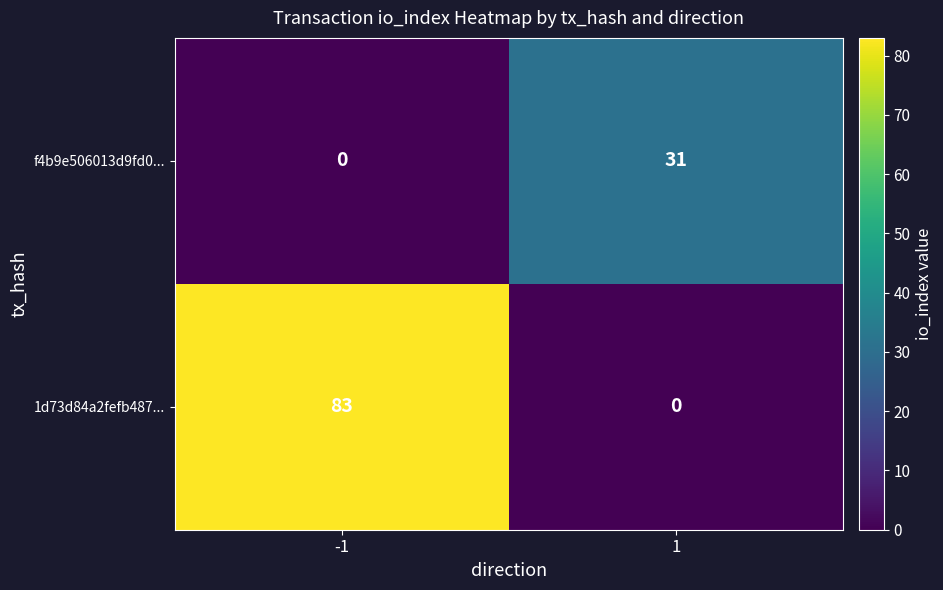

What value does the 1d73d84a2fefb487... series have at -1, to the nearest 5?

85